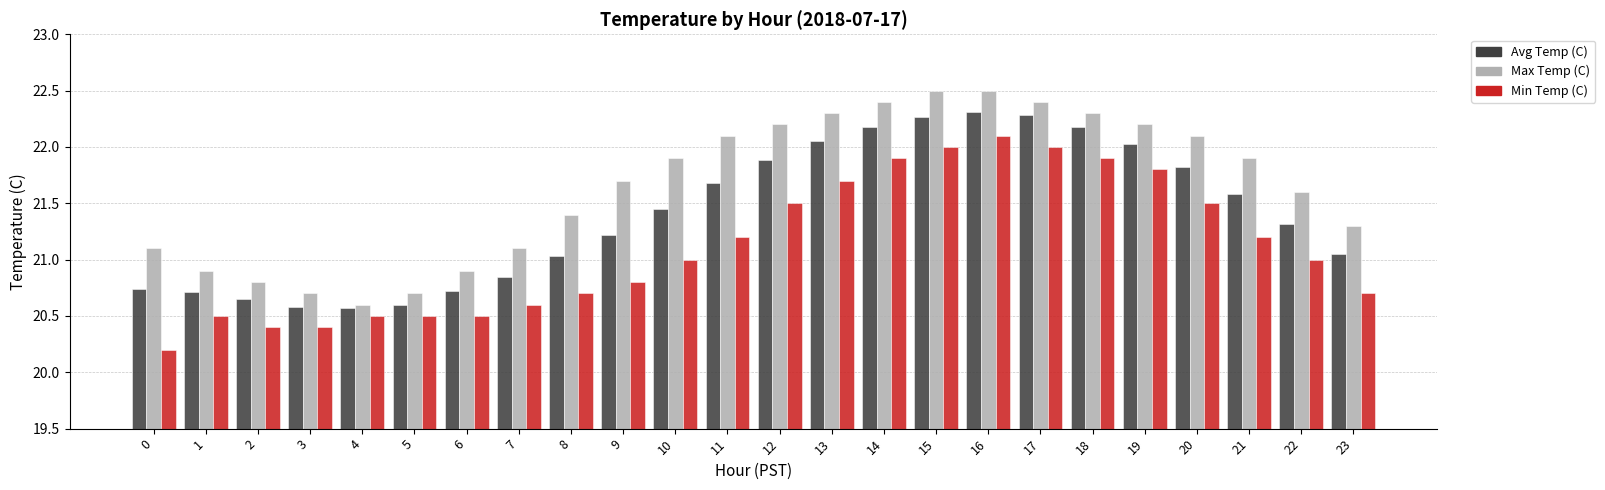

Which series changed the most between 2 and 11?

Max Temp (C)